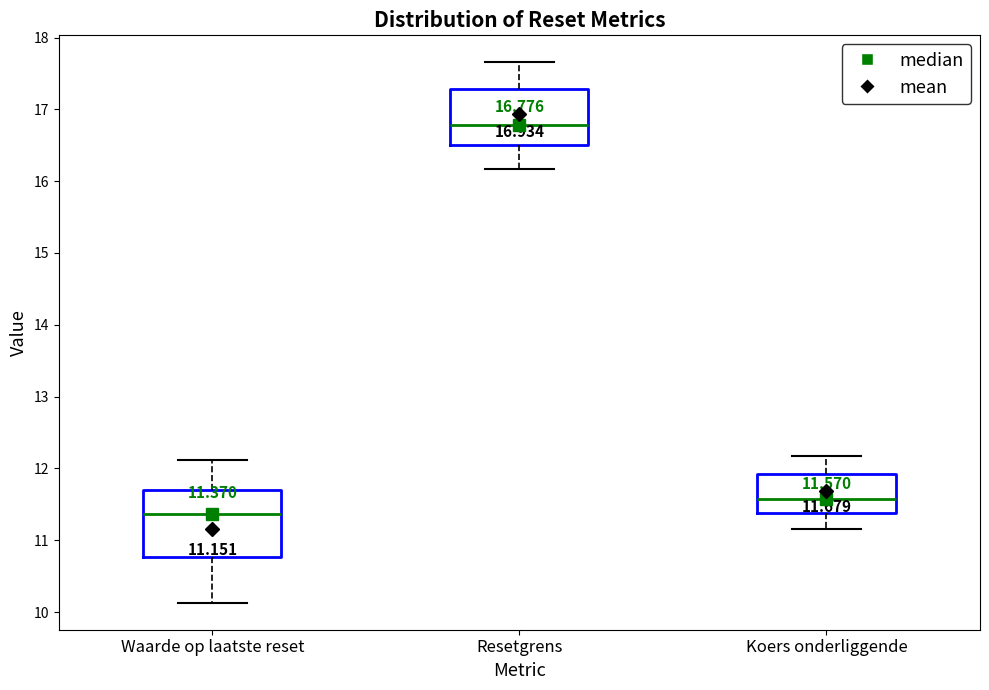

Comparing the boxes themselves (not the whiskers), which one is the tallest?

Waarde op laatste reset